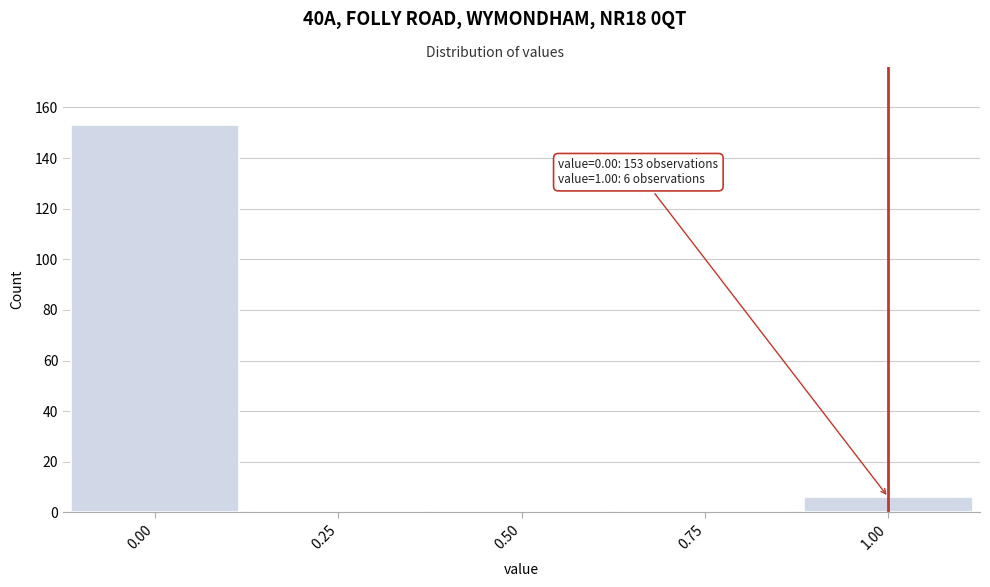

Which range on the x-axis has the tallest bar?

-0.125 to 0.125